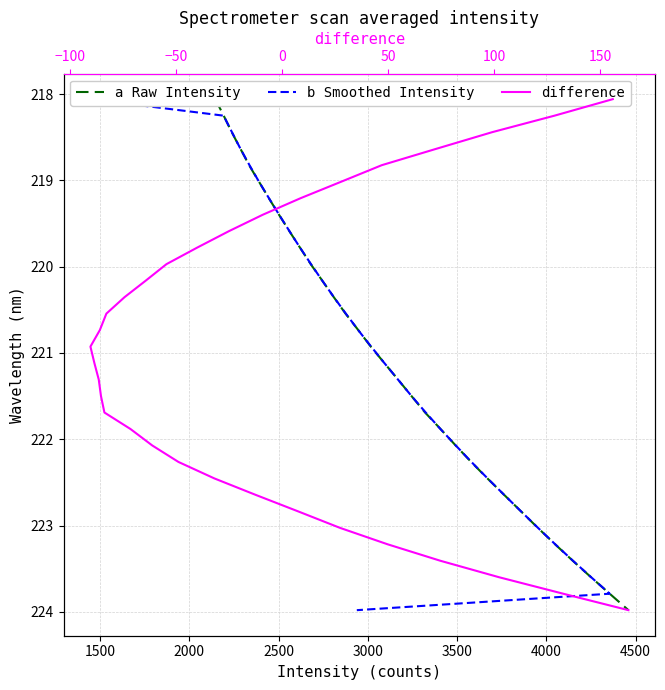

True or false: difference and b Smoothed Intensity cross at least once.

False